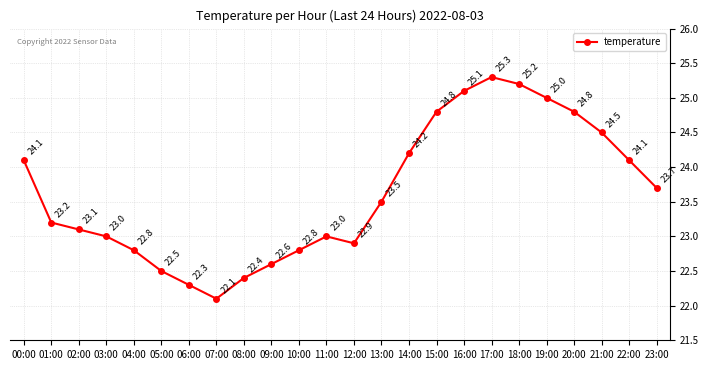

What is the label of the 24th point from the left?

23:00